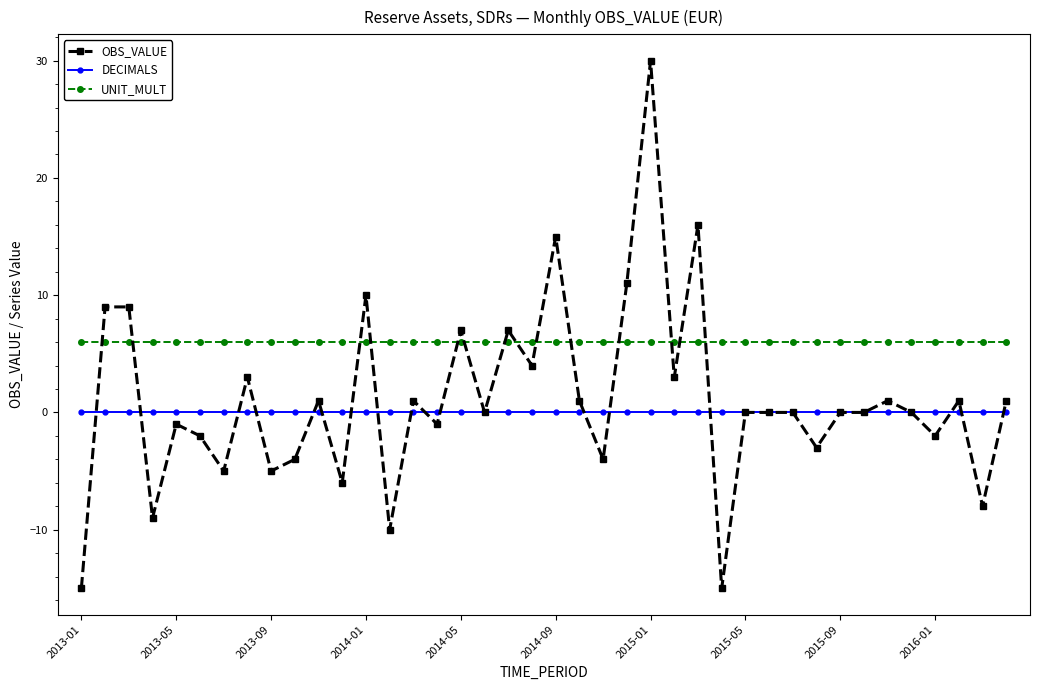

What is the value of the UNIT_MULT point at the 30th from the left?

6